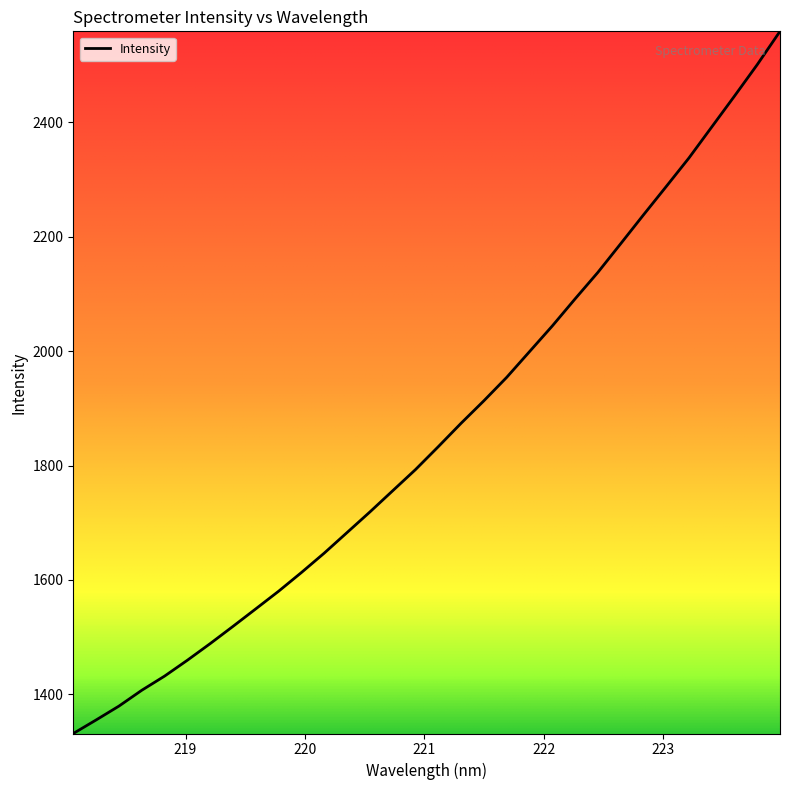

What is the maximum value shown in the chart?

2559.1